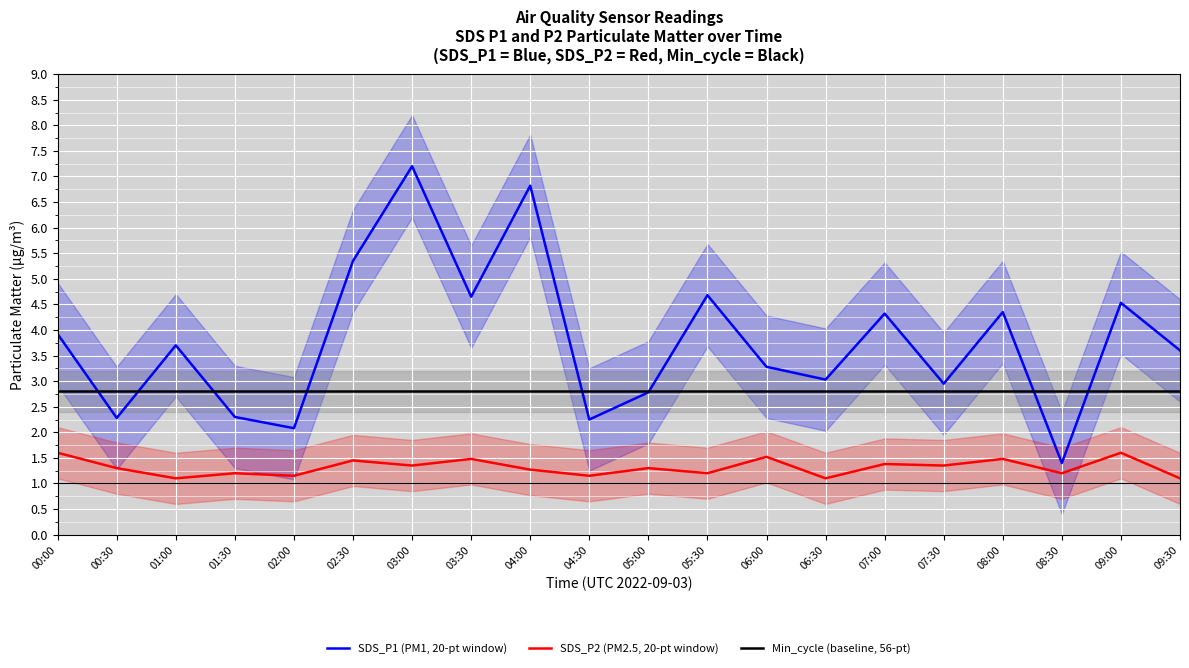

The Min_cycle (baseline, 56-pt) series shows 4.6 at 04:00. True or false?

False